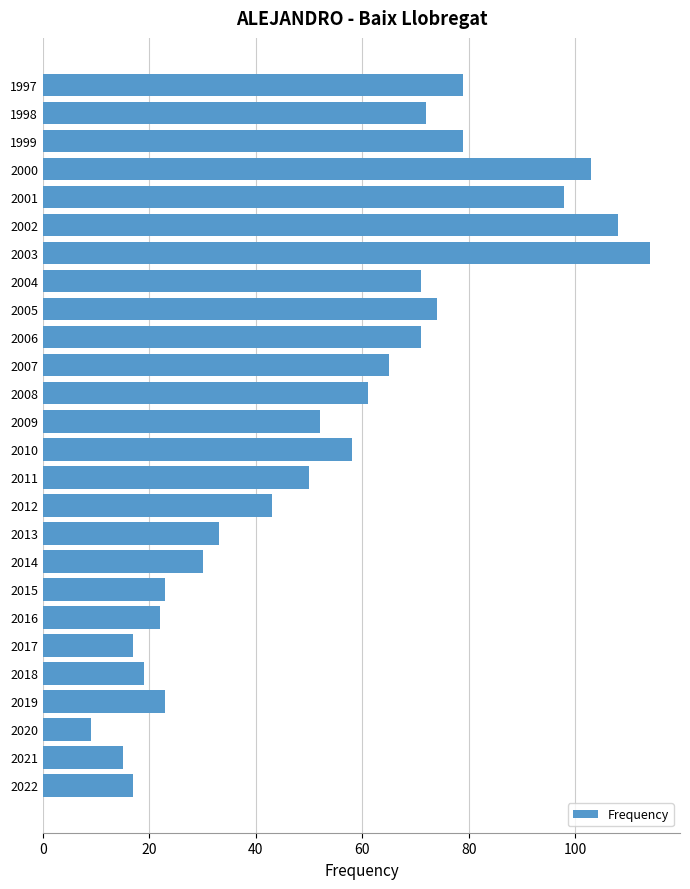

What is the average value?

54